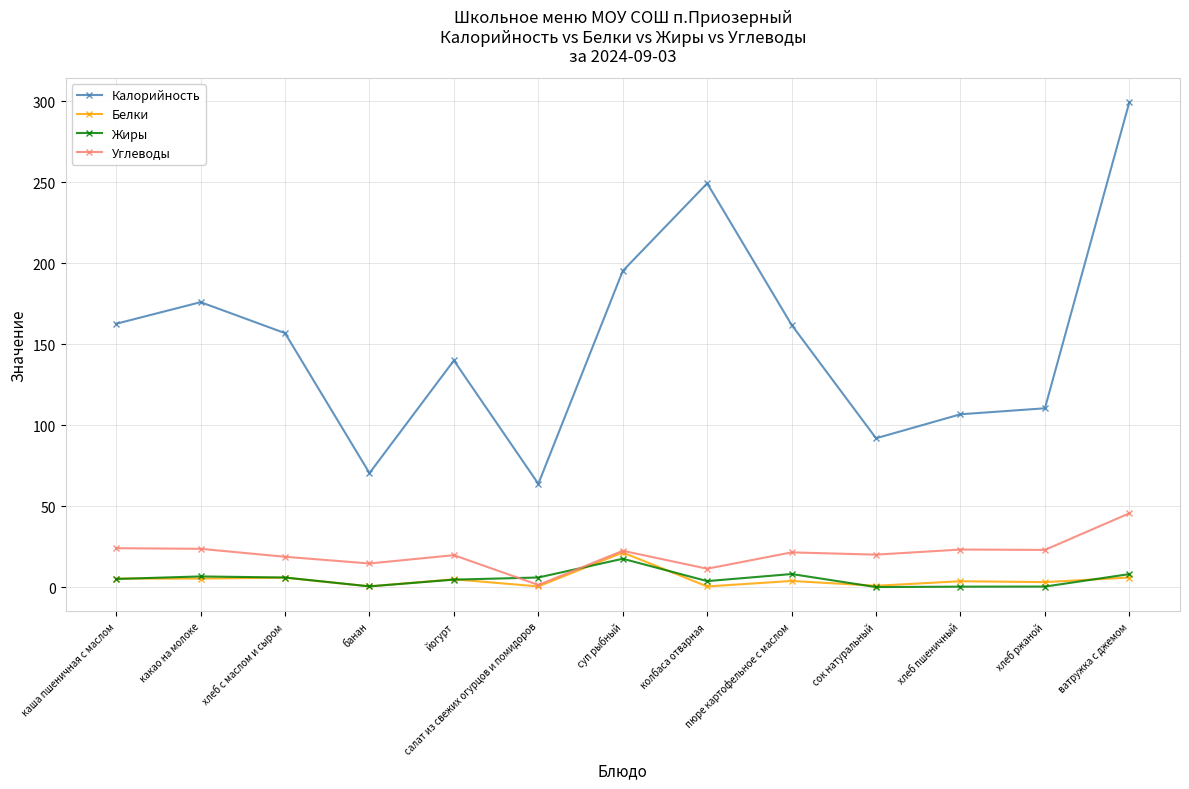

True or false: Углеводы has a value of 22.6 at суп рыбный.

True